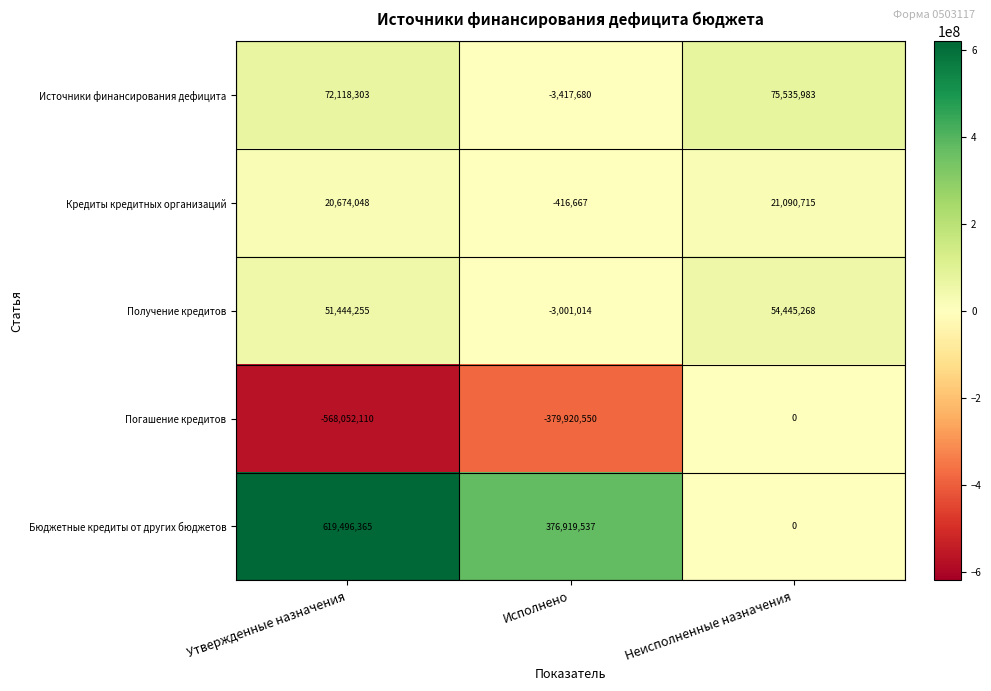

What is the total value across all series at Исполнено?

-9836374